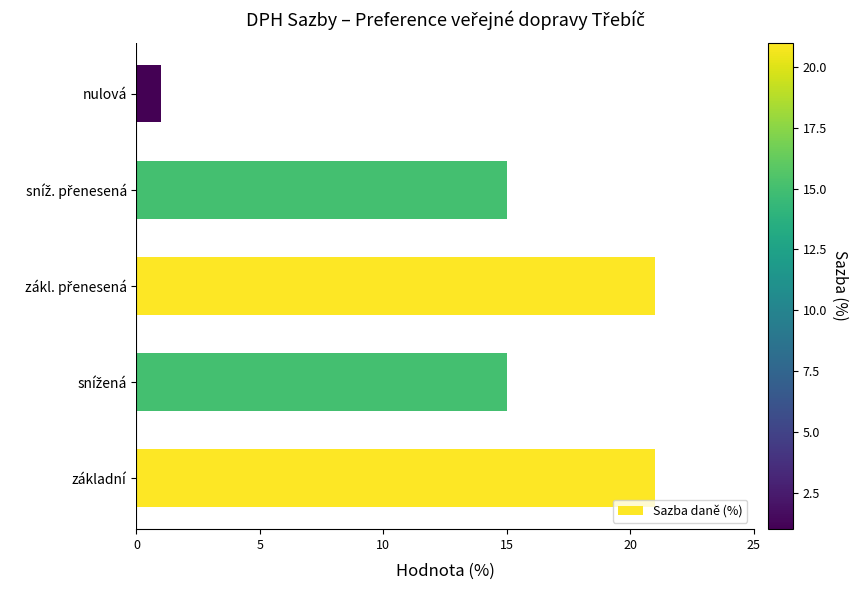

Reading bottom to top, what are all the values shown in this chart?

21	15	21	15	1